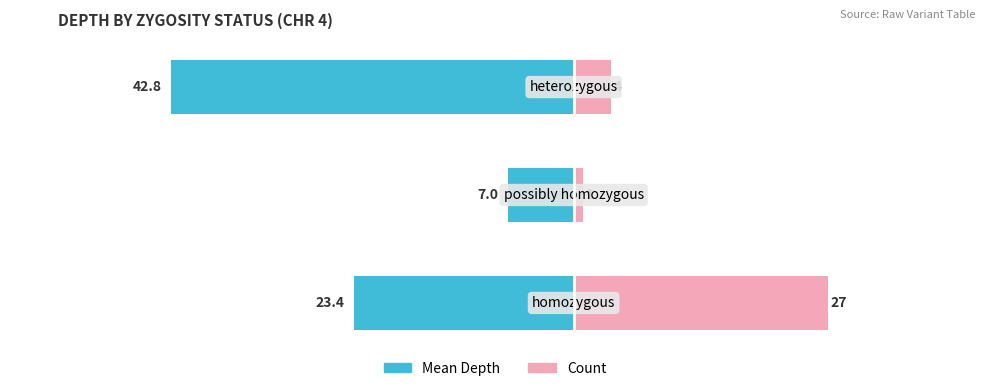

Reading left to right, what are all the values shown in this chart?

Mean Depth: 0=-23.4	1=-7.0	2=-42.8
Count: 0=27.0	1=1.0	2=4.0